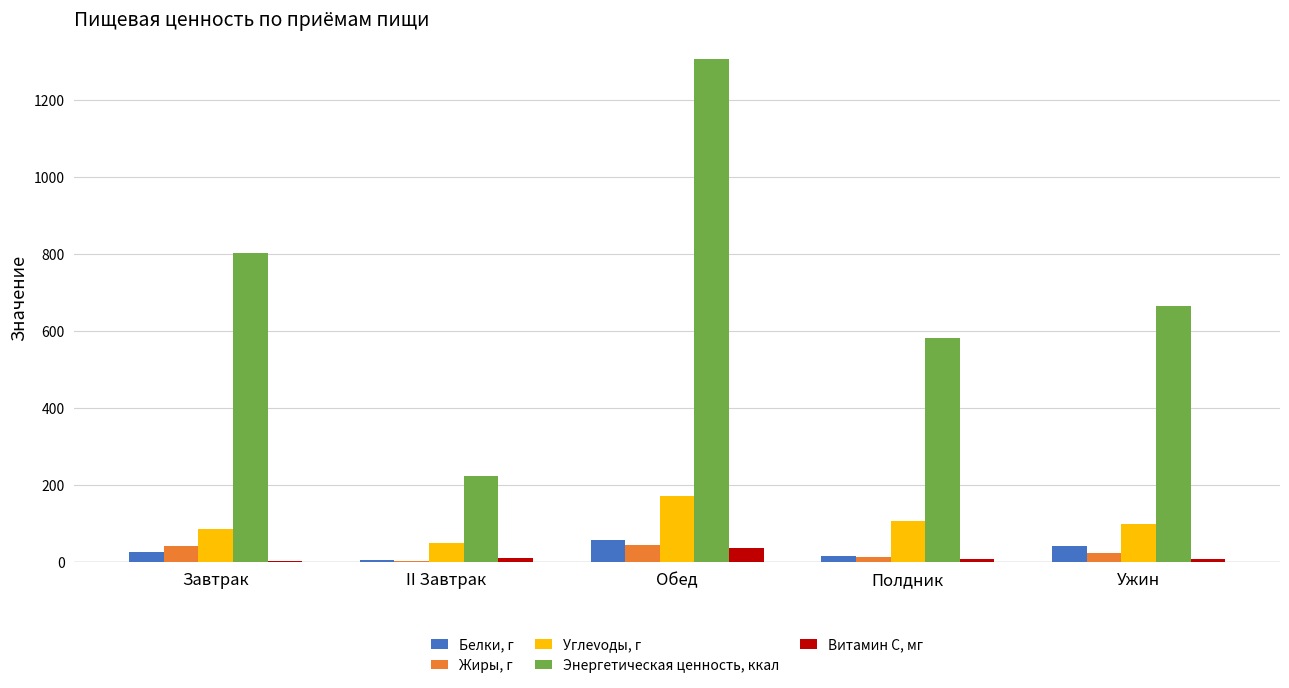

What is the total value across all series at II Завтрак?

286.6